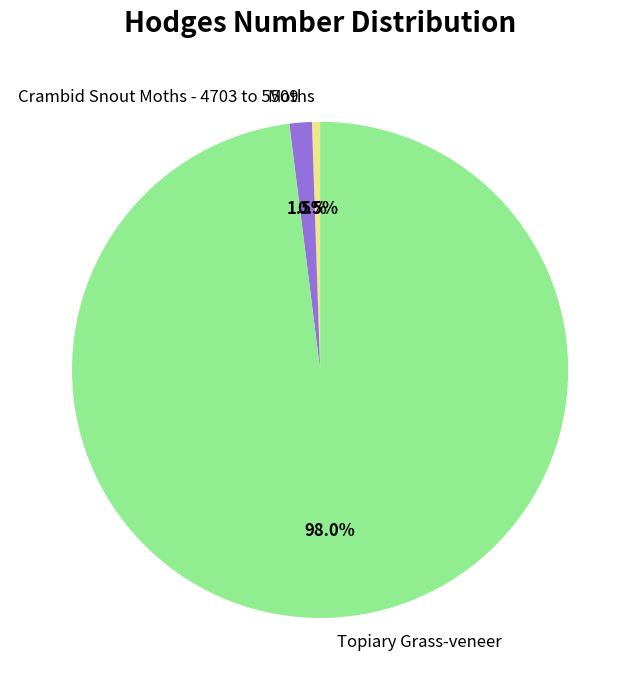

Rank the categories by value from highest to lowest.

Topiary Grass-veneer, Crambid Snout Moths - 4703 to 5509, Moths